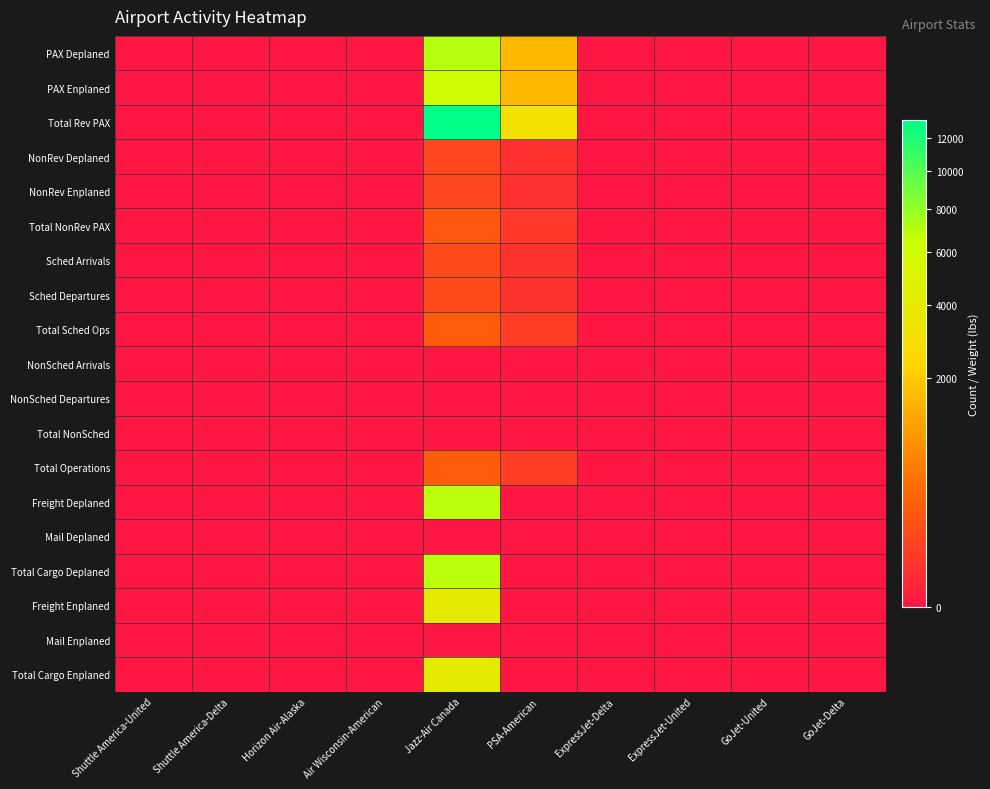

Reading left to right, transcribe all the data shown in this chart.

PAX Deplaned: Shuttle America-United=0.0	Shuttle America-Delta=0.0	Horizon Air-Alaska=0.0	Air Wisconsin-American=0.0	Jazz-Air Canada=7011.0	PSA-American=1578.0	ExpressJet-Delta=0.0	ExpressJet-United=0.0	GoJet-United=0.0	GoJet-Delta=0.0
PAX Enplaned: Shuttle America-United=0.0	Shuttle America-Delta=0.0	Horizon Air-Alaska=0.0	Air Wisconsin-American=0.0	Jazz-Air Canada=6177.0	PSA-American=1563.0	ExpressJet-Delta=0.0	ExpressJet-United=0.0	GoJet-United=0.0	GoJet-Delta=0.0
Total Rev PAX: Shuttle America-United=0.0	Shuttle America-Delta=0.0	Horizon Air-Alaska=0.0	Air Wisconsin-American=0.0	Jazz-Air Canada=13188.0	PSA-American=3141.0	ExpressJet-Delta=0.0	ExpressJet-United=0.0	GoJet-United=0.0	GoJet-Delta=0.0
NonRev Deplaned: Shuttle America-United=0.0	Shuttle America-Delta=0.0	Horizon Air-Alaska=0.0	Air Wisconsin-American=0.0	Jazz-Air Canada=103.0	PSA-American=21.0	ExpressJet-Delta=0.0	ExpressJet-United=0.0	GoJet-United=0.0	GoJet-Delta=0.0
NonRev Enplaned: Shuttle America-United=0.0	Shuttle America-Delta=0.0	Horizon Air-Alaska=0.0	Air Wisconsin-American=0.0	Jazz-Air Canada=104.0	PSA-American=22.0	ExpressJet-Delta=0.0	ExpressJet-United=0.0	GoJet-United=0.0	GoJet-Delta=0.0
Total NonRev PAX: Shuttle America-United=0.0	Shuttle America-Delta=0.0	Horizon Air-Alaska=0.0	Air Wisconsin-American=0.0	Jazz-Air Canada=207.0	PSA-American=43.0	ExpressJet-Delta=0.0	ExpressJet-United=0.0	GoJet-United=0.0	GoJet-Delta=0.0
Sched Arrivals: Shuttle America-United=0.0	Shuttle America-Delta=0.0	Horizon Air-Alaska=0.0	Air Wisconsin-American=0.0	Jazz-Air Canada=117.0	PSA-American=27.0	ExpressJet-Delta=0.0	ExpressJet-United=0.0	GoJet-United=0.0	GoJet-Delta=0.0
Sched Departures: Shuttle America-United=0.0	Shuttle America-Delta=0.0	Horizon Air-Alaska=0.0	Air Wisconsin-American=0.0	Jazz-Air Canada=120.0	PSA-American=27.0	ExpressJet-Delta=0.0	ExpressJet-United=0.0	GoJet-United=0.0	GoJet-Delta=0.0
Total Sched Ops: Shuttle America-United=0.0	Shuttle America-Delta=0.0	Horizon Air-Alaska=0.0	Air Wisconsin-American=0.0	Jazz-Air Canada=237.0	PSA-American=54.0	ExpressJet-Delta=0.0	ExpressJet-United=0.0	GoJet-United=0.0	GoJet-Delta=0.0
NonSched Arrivals: Shuttle America-United=0.0	Shuttle America-Delta=0.0	Horizon Air-Alaska=0.0	Air Wisconsin-American=0.0	Jazz-Air Canada=0.0	PSA-American=0.0	ExpressJet-Delta=0.0	ExpressJet-United=0.0	GoJet-United=0.0	GoJet-Delta=0.0
NonSched Departures: Shuttle America-United=0.0	Shuttle America-Delta=0.0	Horizon Air-Alaska=0.0	Air Wisconsin-American=0.0	Jazz-Air Canada=0.0	PSA-American=0.0	ExpressJet-Delta=0.0	ExpressJet-United=0.0	GoJet-United=0.0	GoJet-Delta=0.0
Total NonSched: Shuttle America-United=0.0	Shuttle America-Delta=0.0	Horizon Air-Alaska=0.0	Air Wisconsin-American=0.0	Jazz-Air Canada=0.0	PSA-American=0.0	ExpressJet-Delta=0.0	ExpressJet-United=0.0	GoJet-United=0.0	GoJet-Delta=0.0
Total Operations: Shuttle America-United=0.0	Shuttle America-Delta=0.0	Horizon Air-Alaska=0.0	Air Wisconsin-American=0.0	Jazz-Air Canada=237.0	PSA-American=54.0	ExpressJet-Delta=0.0	ExpressJet-United=0.0	GoJet-United=0.0	GoJet-Delta=0.0
Freight Deplaned: Shuttle America-United=0.0	Shuttle America-Delta=0.0	Horizon Air-Alaska=0.0	Air Wisconsin-American=0.0	Jazz-Air Canada=6794.8	PSA-American=0.0	ExpressJet-Delta=0.0	ExpressJet-United=0.0	GoJet-United=0.0	GoJet-Delta=0.0
Mail Deplaned: Shuttle America-United=0.0	Shuttle America-Delta=0.0	Horizon Air-Alaska=0.0	Air Wisconsin-American=0.0	Jazz-Air Canada=0.0	PSA-American=0.0	ExpressJet-Delta=0.0	ExpressJet-United=0.0	GoJet-United=0.0	GoJet-Delta=0.0
Total Cargo Deplaned: Shuttle America-United=0.0	Shuttle America-Delta=0.0	Horizon Air-Alaska=0.0	Air Wisconsin-American=0.0	Jazz-Air Canada=6794.8	PSA-American=0.0	ExpressJet-Delta=0.0	ExpressJet-United=0.0	GoJet-United=0.0	GoJet-Delta=0.0
Freight Enplaned: Shuttle America-United=0.0	Shuttle America-Delta=0.0	Horizon Air-Alaska=0.0	Air Wisconsin-American=0.0	Jazz-Air Canada=4034.0	PSA-American=0.0	ExpressJet-Delta=0.0	ExpressJet-United=0.0	GoJet-United=0.0	GoJet-Delta=0.0
Mail Enplaned: Shuttle America-United=0.0	Shuttle America-Delta=0.0	Horizon Air-Alaska=0.0	Air Wisconsin-American=0.0	Jazz-Air Canada=0.0	PSA-American=0.0	ExpressJet-Delta=0.0	ExpressJet-United=0.0	GoJet-United=0.0	GoJet-Delta=0.0
Total Cargo Enplaned: Shuttle America-United=0.0	Shuttle America-Delta=0.0	Horizon Air-Alaska=0.0	Air Wisconsin-American=0.0	Jazz-Air Canada=4034.0	PSA-American=0.0	ExpressJet-Delta=0.0	ExpressJet-United=0.0	GoJet-United=0.0	GoJet-Delta=0.0